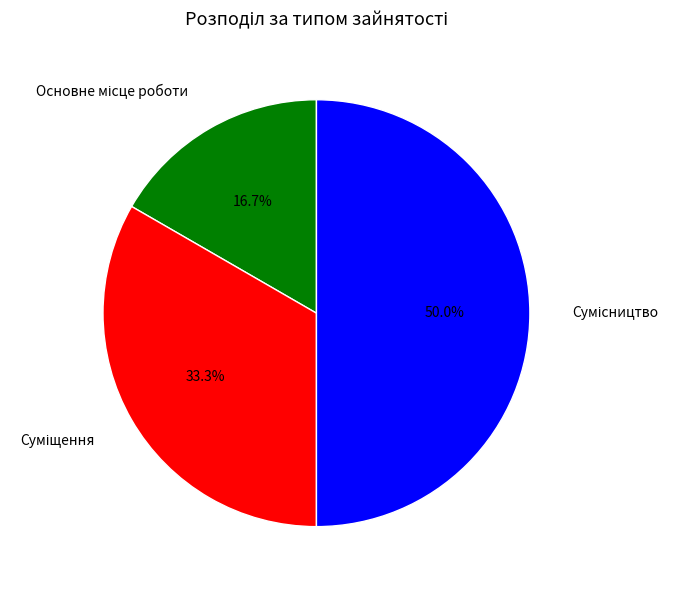

To the nearest percent, what is the difference between the Суміщення and Основне місце роботи slice percentages?

17%